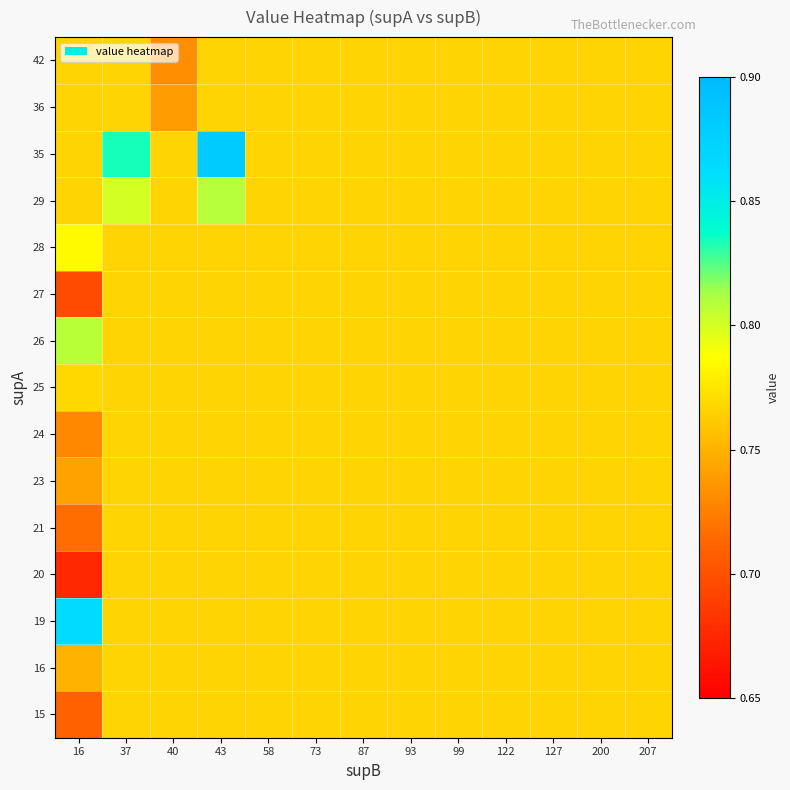

Count the number of data series in this chart.

15